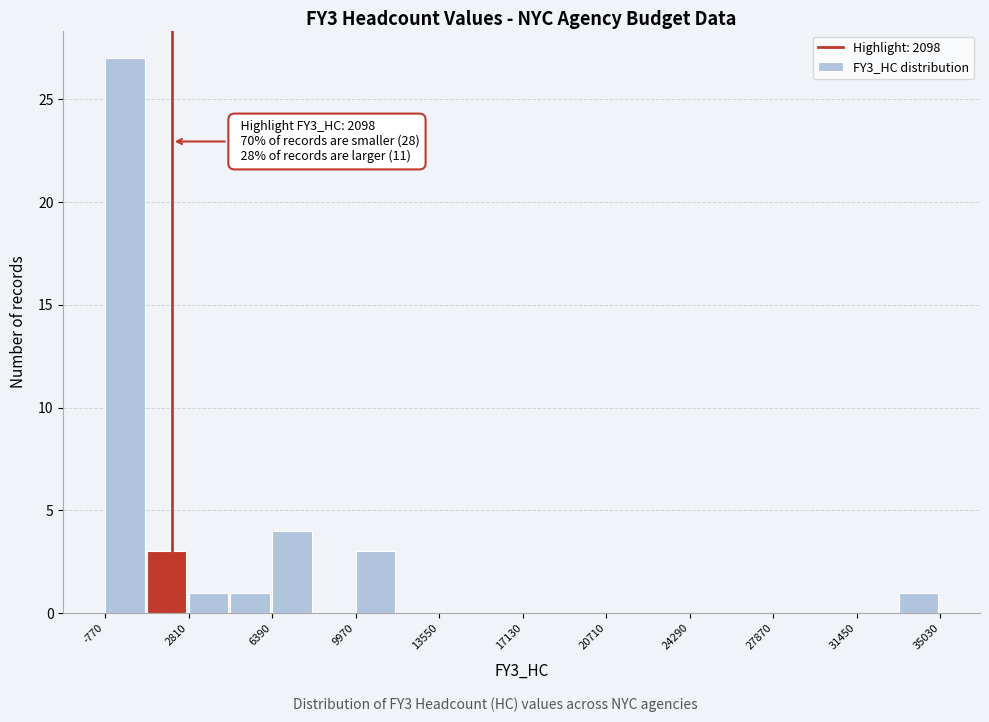

Around what value on the x-axis is the tallest bar? Give the approximate position of its centre, as read against the axis.

0